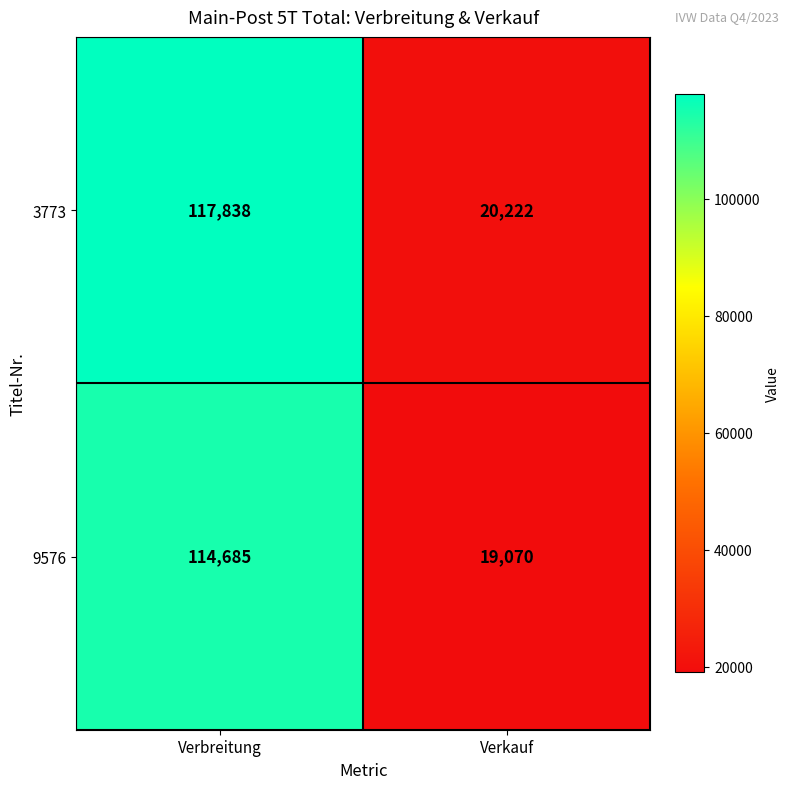

How many categories are shown in the chart?

2